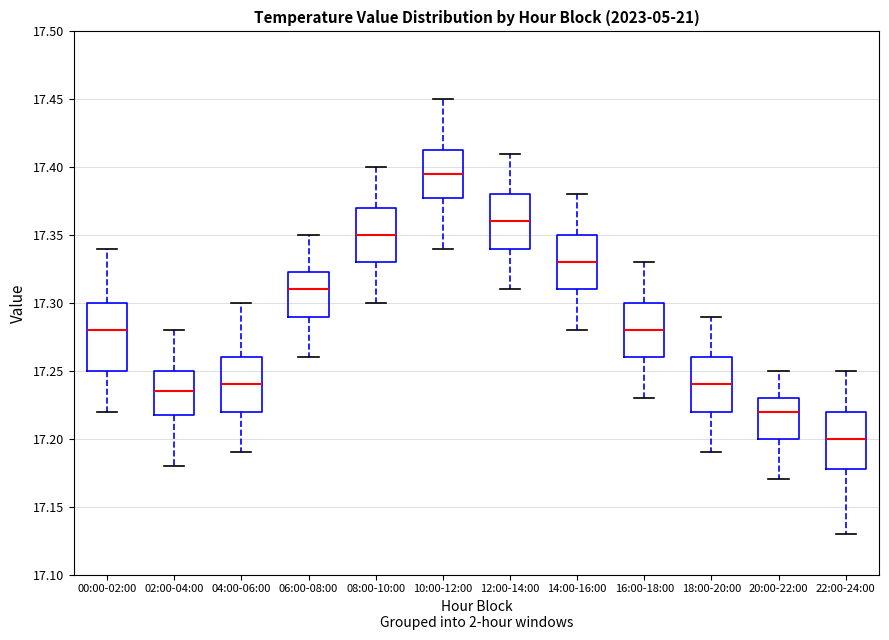

Which box is the tallest, from its lower edge to its upper edge?

00:00-02:00